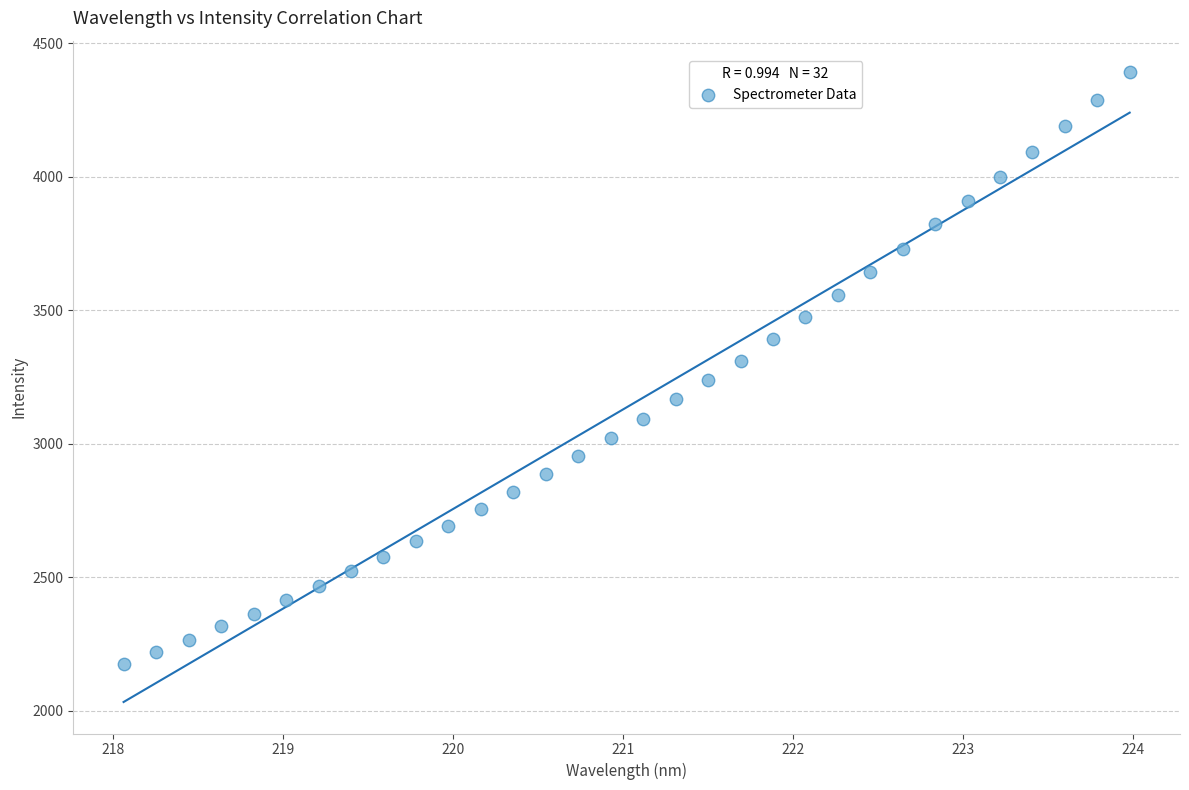

What is the range of X values (max minus min)?

5.9